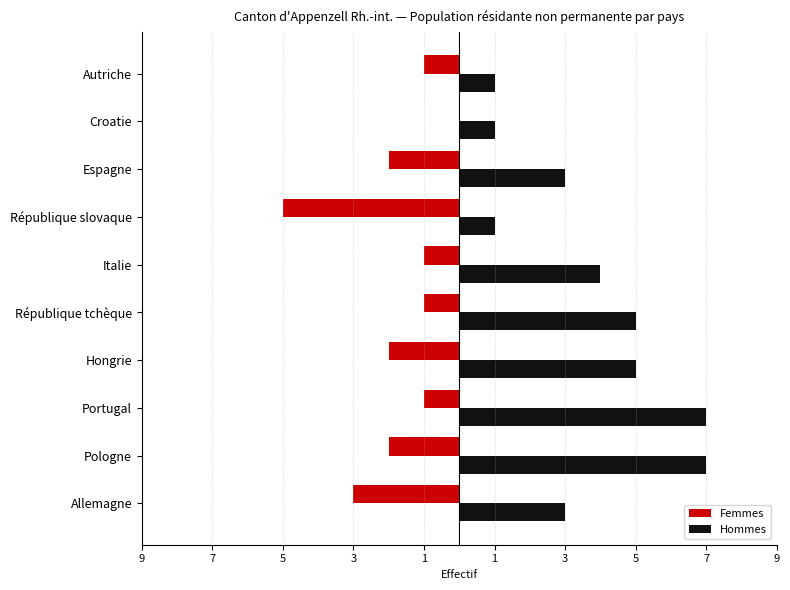

Which series has the widest spread of values?

Hommes